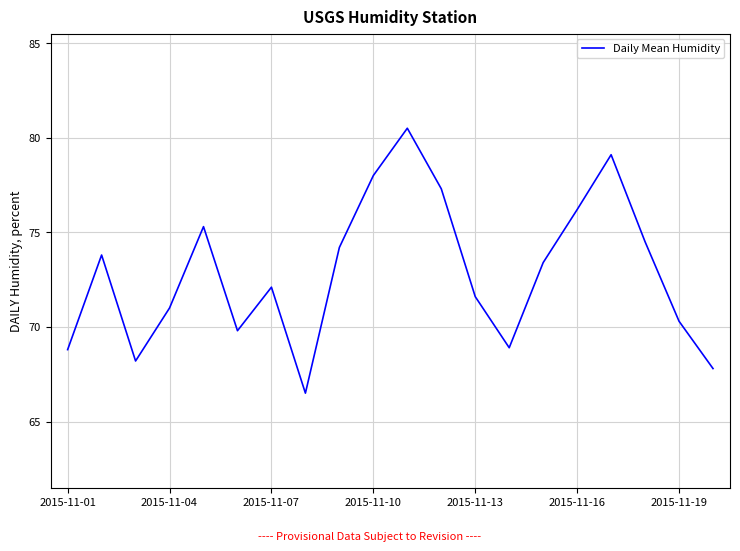

What is the smallest value displayed?

66.5